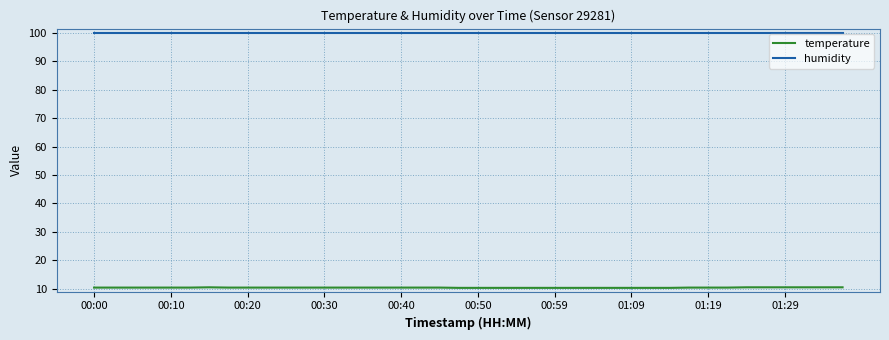

True or false: temperature and humidity intersect in this chart.

False